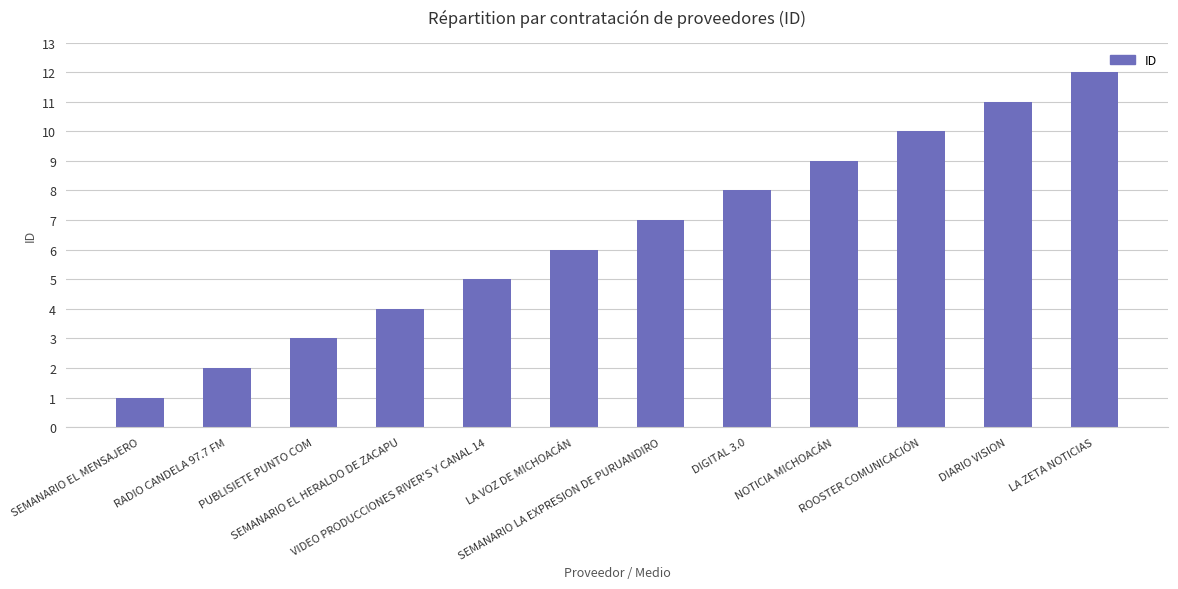

Reading right to left, extract all data points from this chart.

LA ZETA NOTICIAS=12	DIARIO VISION=11	ROOSTER COMUNICACIÓN=10	NOTICIA MICHOACÁN=9	DIGITAL 3.0=8	SEMANARIO LA EXPRESION DE PURUANDIRO=7	LA VOZ DE MICHOACÁN=6	VIDEO PRODUCCIONES RIVER'S Y CANAL 14=5	SEMANARIO EL HERALDO DE ZACAPU=4	PUBLISIETE PUNTO COM=3	RADIO CANDELA 97.7 FM=2	SEMANARIO EL MENSAJERO=1